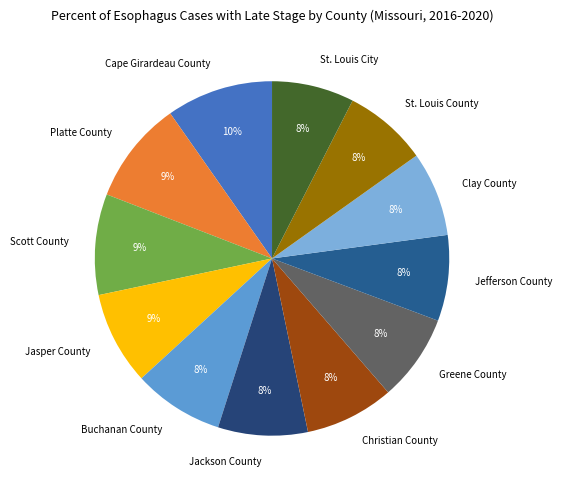

Is it true that Jackson County is 1% of the pie?

False